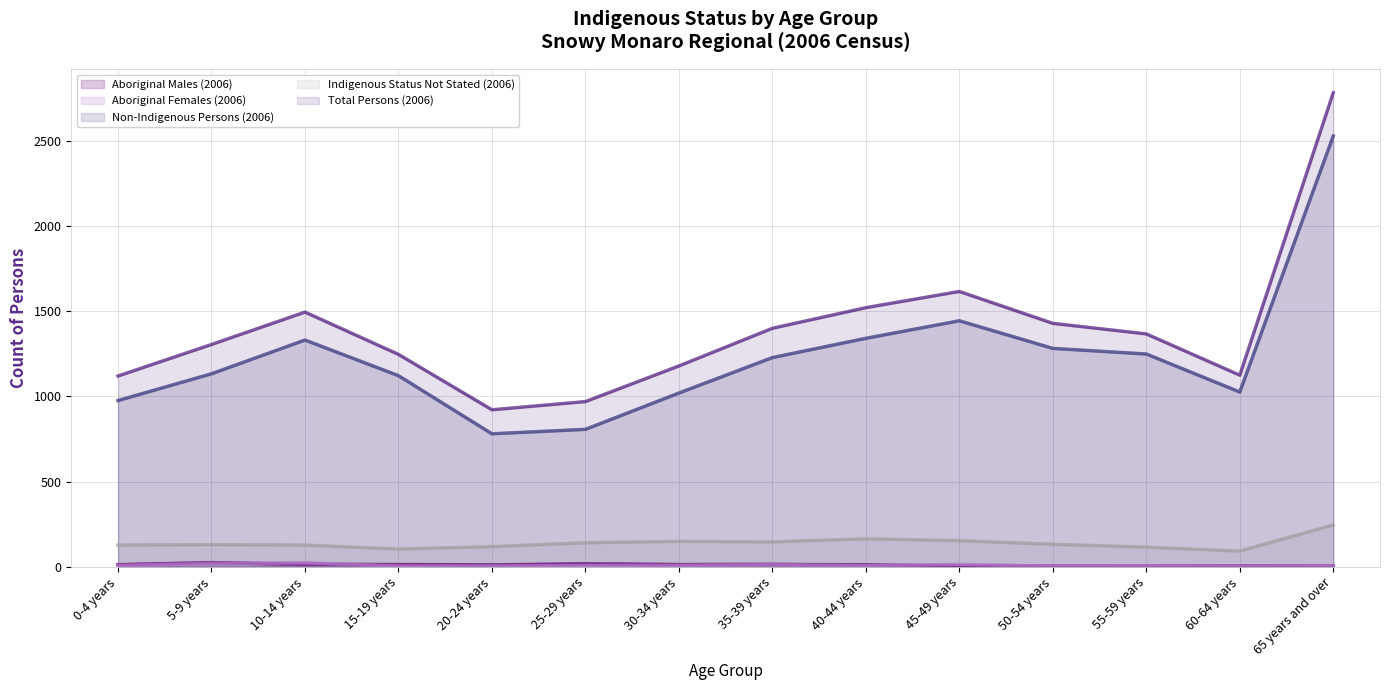

What is the sum of the Indigenous Status Not Stated (2006) values at 25-29 years and 0-4 years?

268